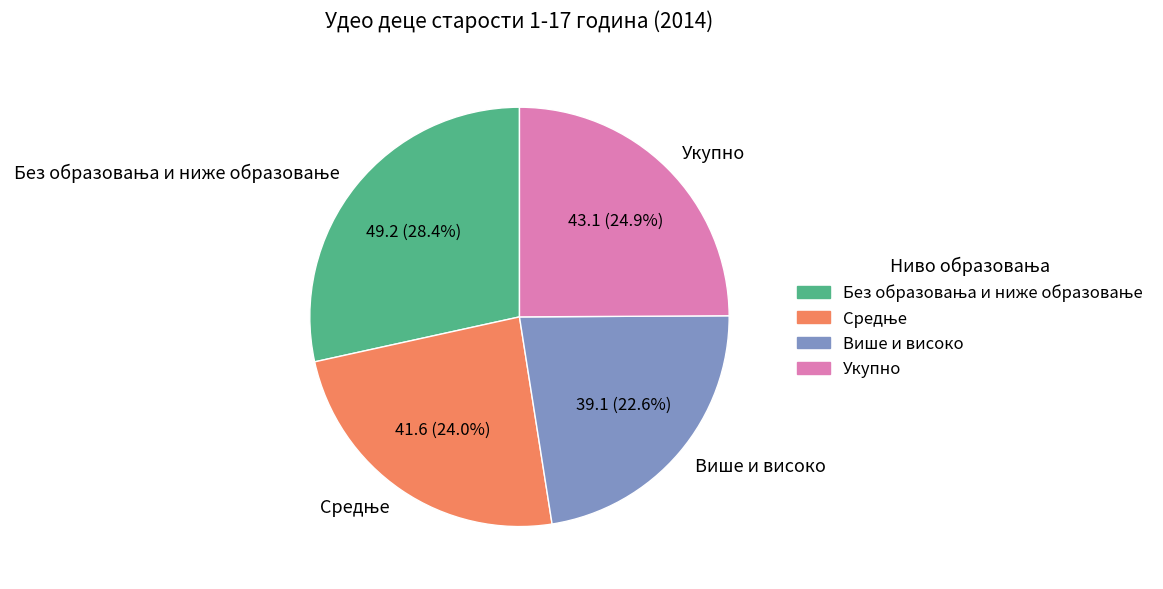

Which slice is the smallest?

Више и високо